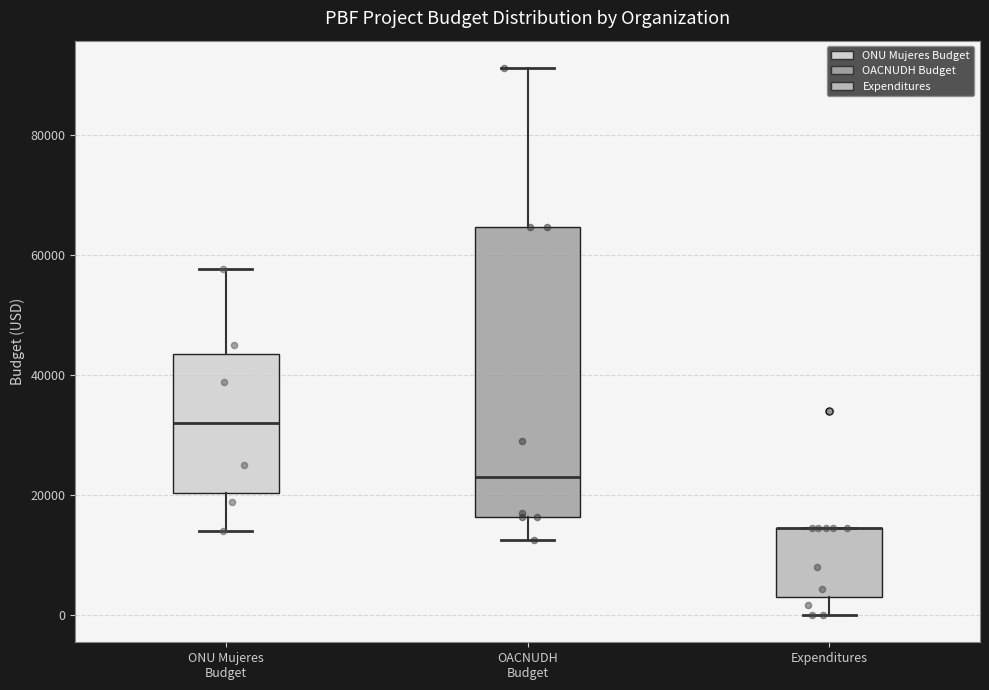

Reading left to right, transcribe this box plot: for each box, give where its median line is, the range the box spans, and where its two whiskers end, as read against the y-axis. The values are not printed on the chart, so give them approximately, as read against the axis.

ONU Mujeres Budget: median 32000, box 20000 to 44000, whiskers 14000 to 58000
OACNUDH Budget: median 24000, box 16000 to 64000, whiskers 12000 to 92000
Expenditures: median 14000 (drawn on the box's upper edge), box 4000 to 14000, whiskers 0 to 14000